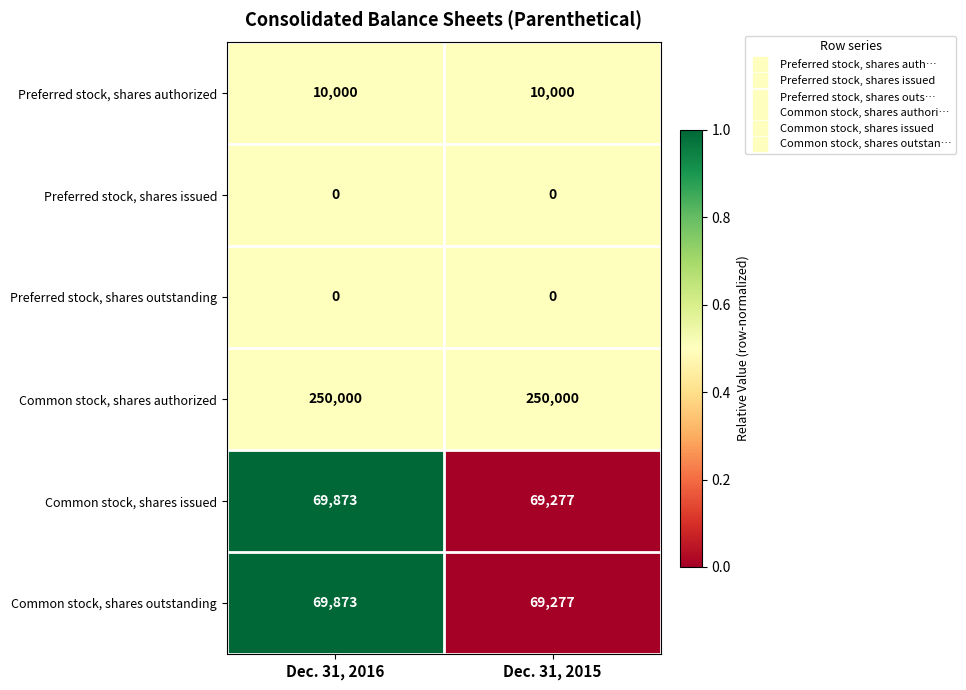

What is the sum of the Common stock, shares issued values at Dec. 31, 2016 and Dec. 31, 2015?

139150